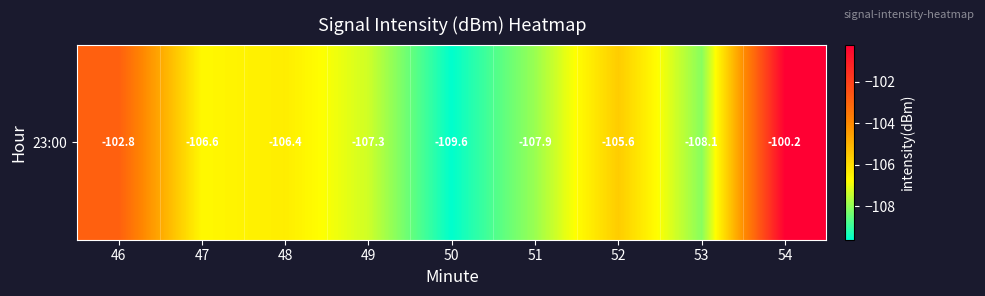

Reading right to left, list all the values displayed in this chart.

-100.2	-108.1	-105.6	-107.9	-109.6	-107.3	-106.4	-106.6	-102.8